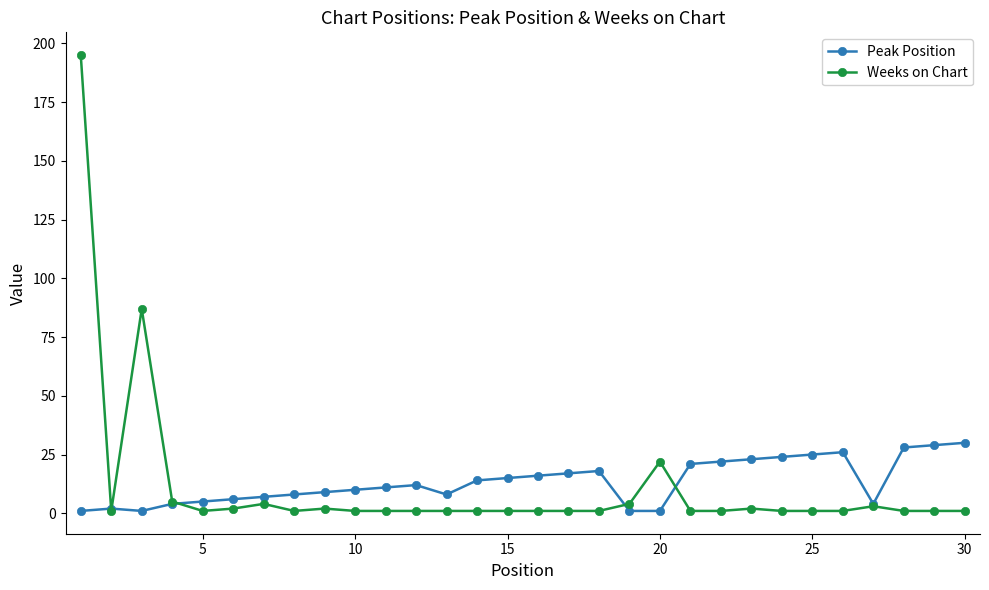

List the series in order of their peak value, highest first.

Weeks on Chart, Peak Position